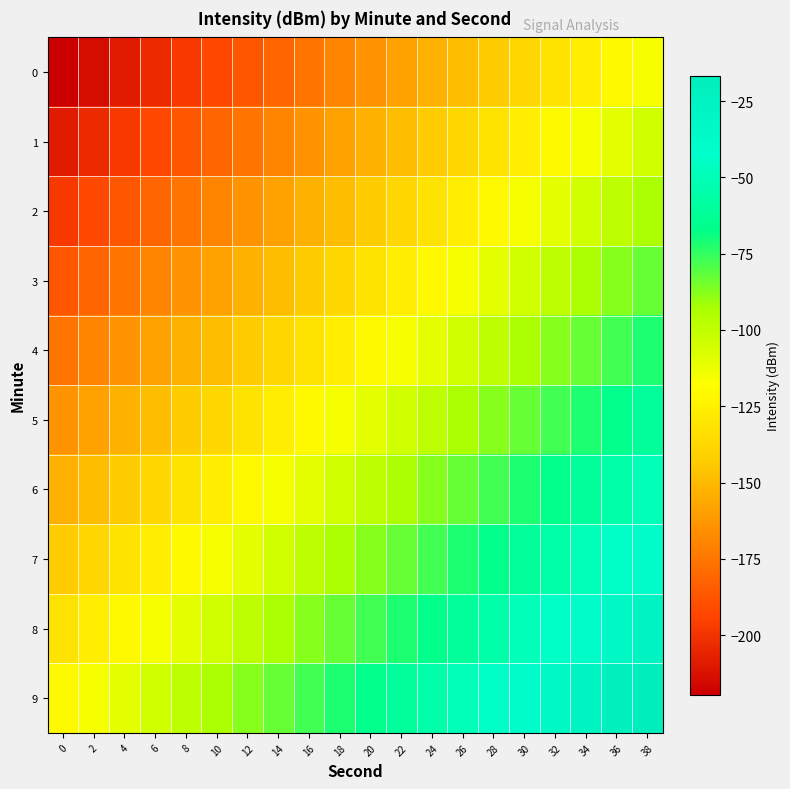

Reading left to right, what are all the values shown in this chart?

0: 0=-219.5	2=-214.0	4=-208.5	6=-203.0	8=-197.5	10=-192.1	12=-186.6	14=-181.1	16=-175.6	18=-170.1	20=-164.7	22=-159.2	24=-153.7	26=-148.2	28=-142.7	30=-137.2	32=-131.8	34=-126.3	36=-120.8	38=-115.3
1: 0=-208.5	2=-203.0	4=-197.5	6=-192.1	8=-186.6	10=-181.1	12=-175.6	14=-170.1	16=-164.7	18=-159.2	20=-153.7	22=-148.2	24=-142.7	26=-137.2	28=-131.8	30=-126.3	32=-120.8	34=-115.3	36=-109.8	38=-104.4
2: 0=-197.5	2=-192.1	4=-186.6	6=-181.1	8=-175.6	10=-170.1	12=-164.7	14=-159.2	16=-153.7	18=-148.2	20=-142.7	22=-137.2	24=-131.8	26=-126.3	28=-120.8	30=-115.3	32=-109.8	34=-104.4	36=-98.9	38=-93.4
3: 0=-186.6	2=-181.1	4=-175.6	6=-170.1	8=-164.7	10=-159.2	12=-153.7	14=-148.2	16=-142.7	18=-137.2	20=-131.8	22=-126.3	24=-120.8	26=-115.3	28=-109.8	30=-104.4	32=-98.9	34=-93.4	36=-87.9	38=-82.4
4: 0=-175.6	2=-170.1	4=-164.7	6=-159.2	8=-153.7	10=-148.2	12=-142.7	14=-137.2	16=-131.8	18=-126.3	20=-120.8	22=-115.3	24=-109.8	26=-104.4	28=-98.9	30=-93.4	32=-87.9	34=-82.4	36=-77.0	38=-71.5
5: 0=-164.7	2=-159.2	4=-153.7	6=-148.2	8=-142.7	10=-137.2	12=-131.8	14=-126.3	16=-120.8	18=-115.3	20=-109.8	22=-104.4	24=-98.9	26=-93.4	28=-87.9	30=-82.4	32=-77.0	34=-71.5	36=-66.0	38=-60.5
6: 0=-153.7	2=-148.2	4=-142.7	6=-137.2	8=-131.8	10=-126.3	12=-120.8	14=-115.3	16=-109.8	18=-104.4	20=-98.9	22=-93.4	24=-87.9	26=-82.4	28=-77.0	30=-71.5	32=-66.0	34=-60.5	36=-55.0	38=-49.5
7: 0=-142.7	2=-137.2	4=-131.8	6=-126.3	8=-120.8	10=-115.3	12=-109.8	14=-104.4	16=-98.9	18=-93.4	20=-87.9	22=-82.4	24=-77.0	26=-71.5	28=-66.0	30=-60.5	32=-55.0	34=-49.5	36=-44.1	38=-38.6
8: 0=-131.8	2=-126.3	4=-120.8	6=-115.3	8=-109.8	10=-104.4	12=-98.9	14=-93.4	16=-87.9	18=-82.4	20=-77.0	22=-71.5	24=-66.0	26=-60.5	28=-55.0	30=-49.5	32=-44.1	34=-38.6	36=-33.1	38=-27.6
9: 0=-120.8	2=-115.3	4=-109.8	6=-104.4	8=-98.9	10=-93.4	12=-87.9	14=-82.4	16=-77.0	18=-71.5	20=-66.0	22=-60.5	24=-55.0	26=-49.5	28=-44.1	30=-38.6	32=-33.1	34=-27.6	36=-22.1	38=-16.7